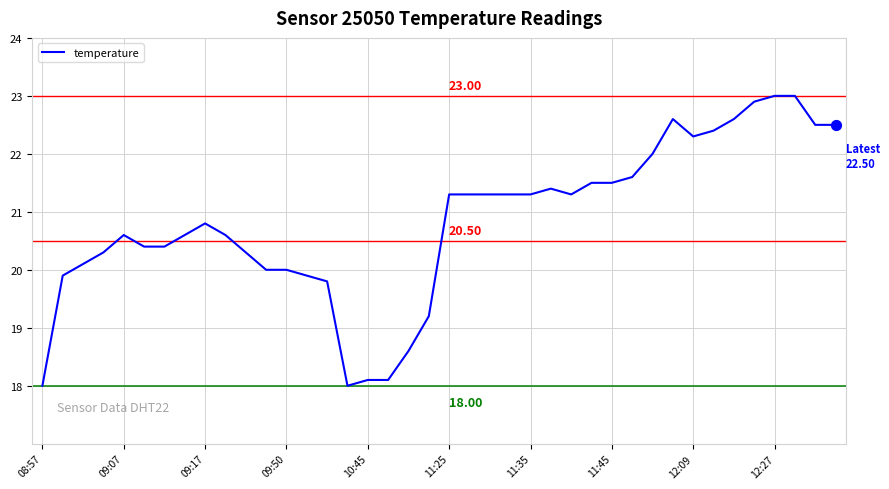

What is the difference between the maximum and minimum values?

5.0